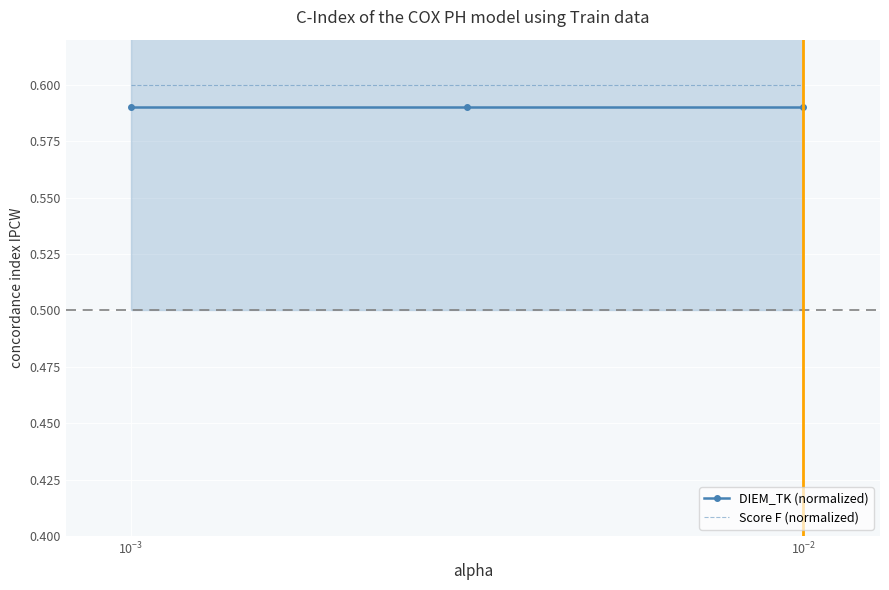

True or false: DIEM_TK (normalized) has a value of 0.9 at $\mathdefault{10^{-3}}$.

False